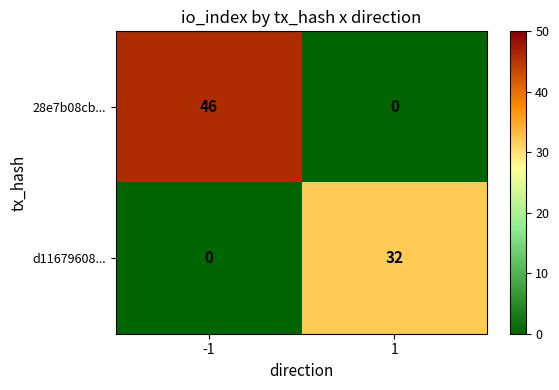

The value of 28e7b08cb... at -1 is 72. True or false?

False